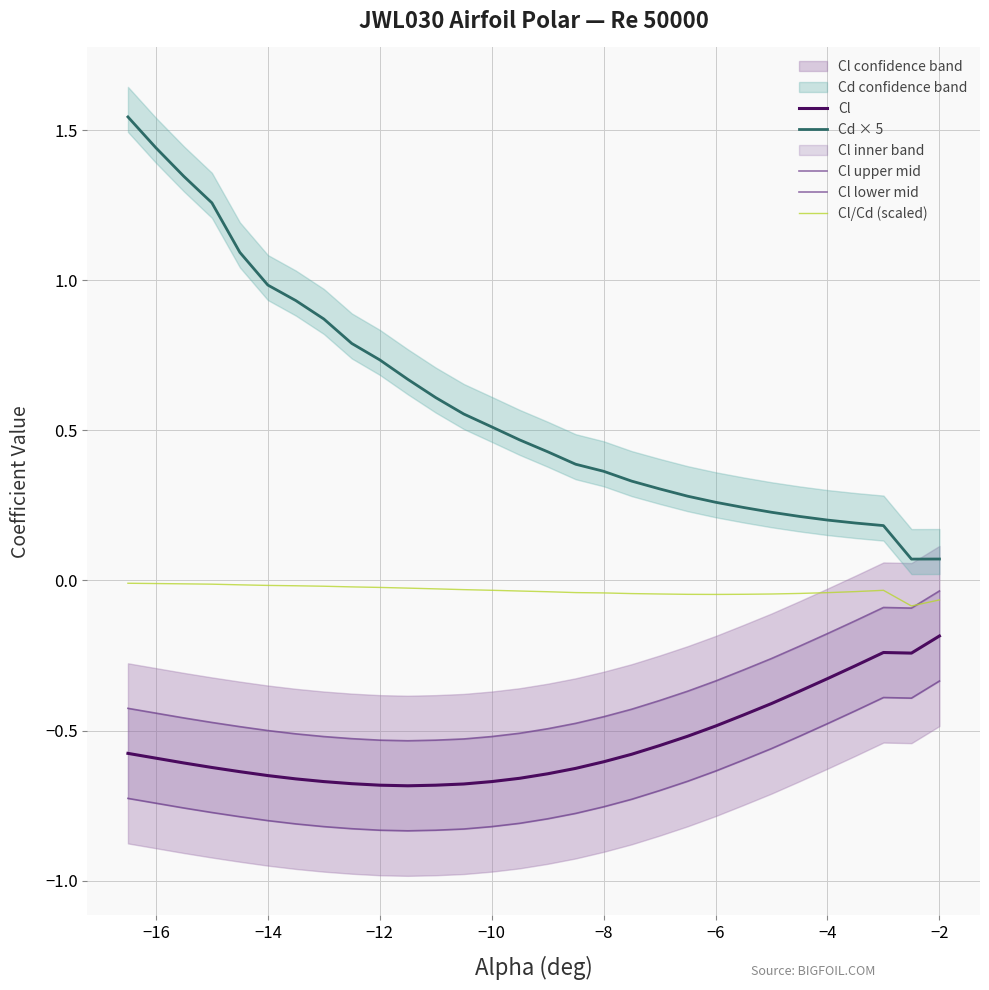

True or false: Cl lower mid has more than 0 points higher than both neighbors.

True